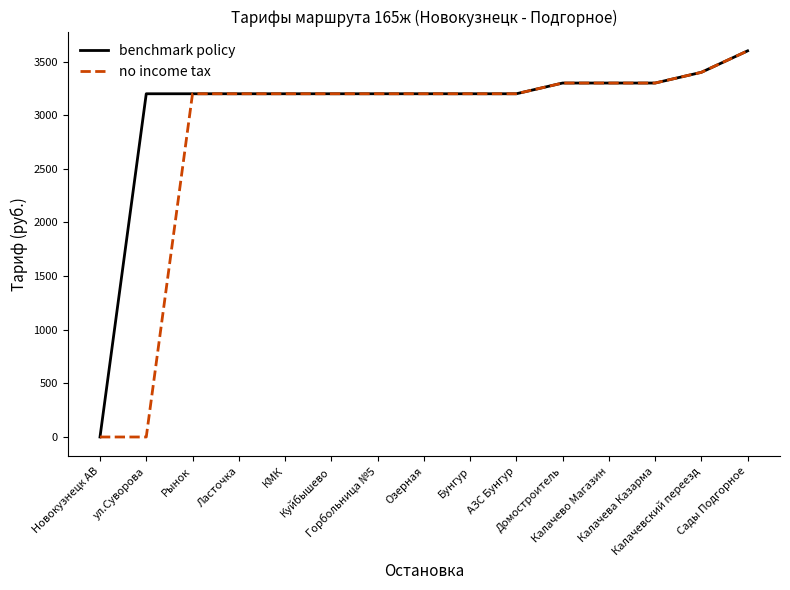

List the series in order of their overall mean, lowest first.

no income tax, benchmark policy